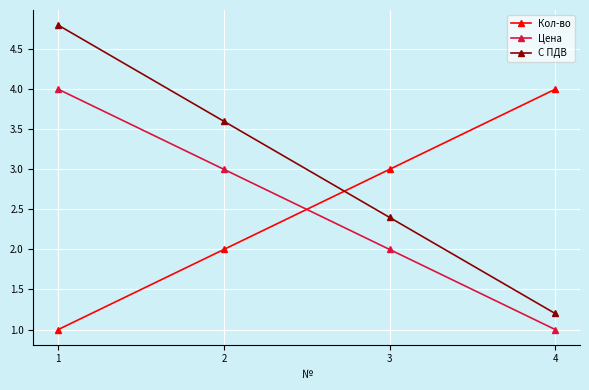

The Цена series shows 2.6 at 3. True or false?

False